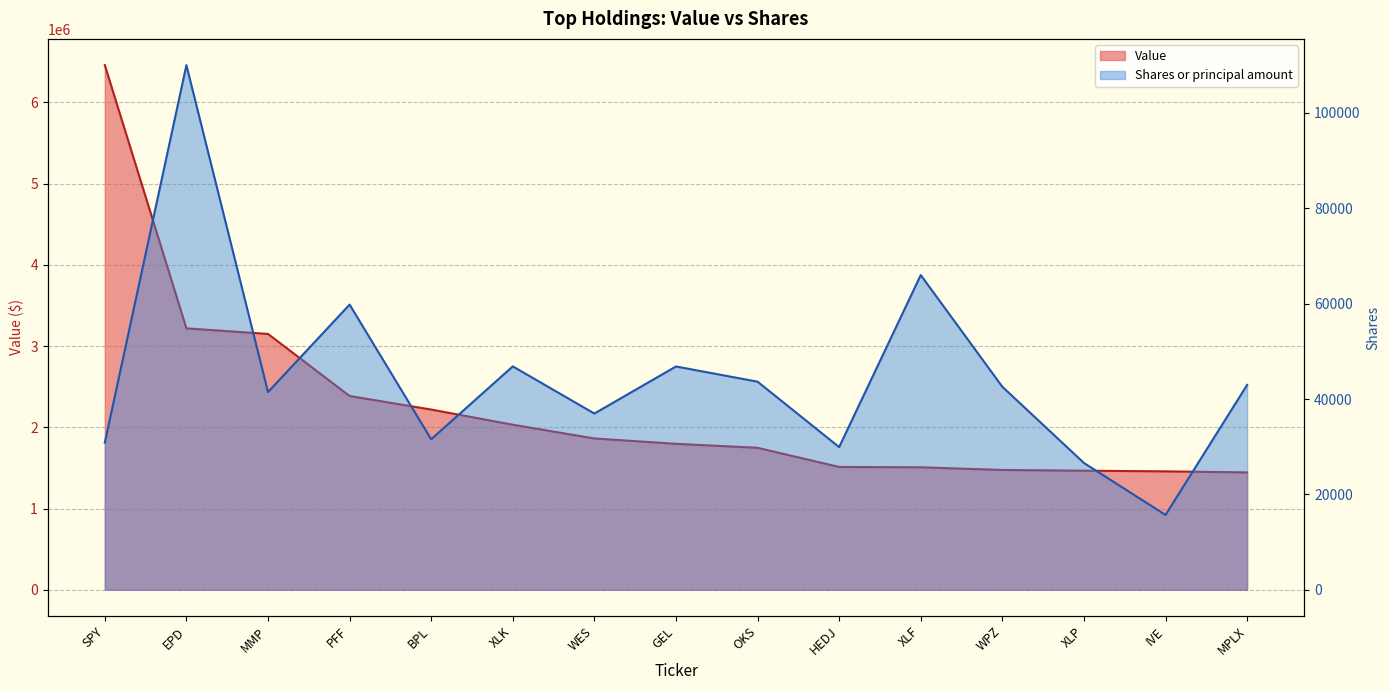

What is the label of the 2nd point from the left?

EPD